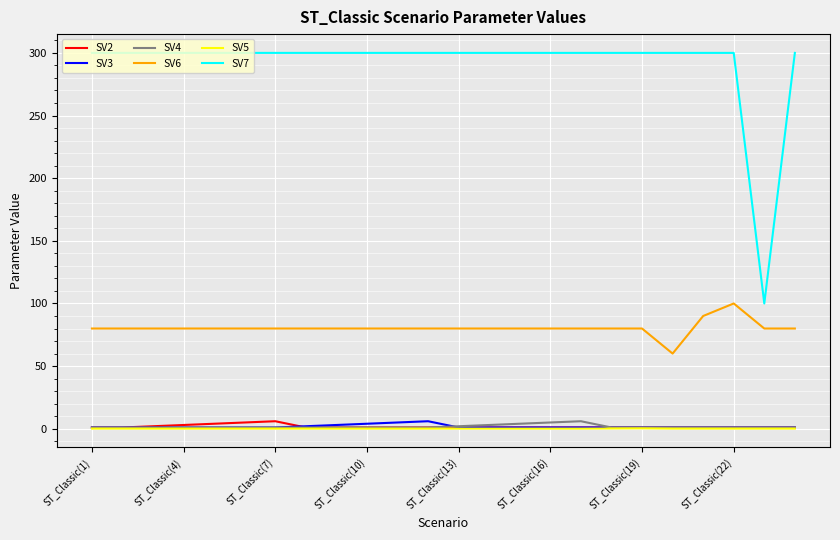

What is the maximum value shown in the chart?

300.0